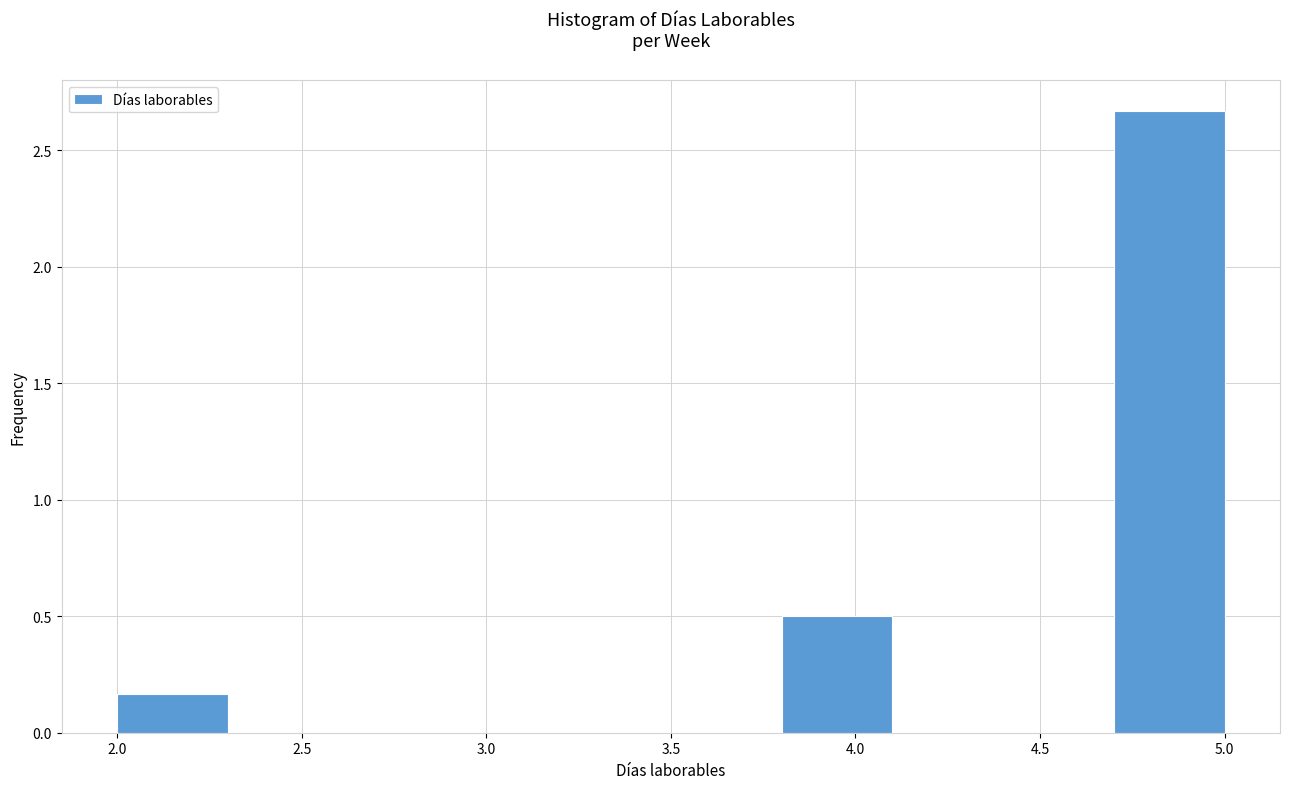

How tall is the bar that spans 4.7 to 5.0 on the x-axis? The values are not printed on the chart, so give them approximately, as read against the axis.

2.65